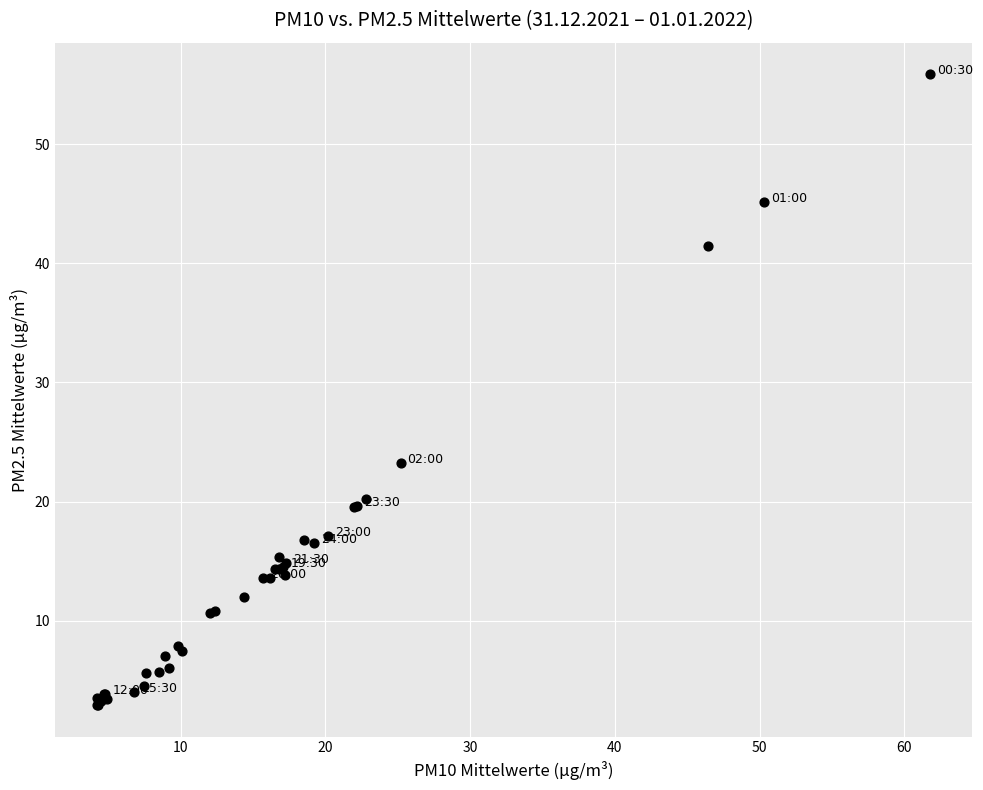

What Y value in the scatter plot is closest to 29?

23.2